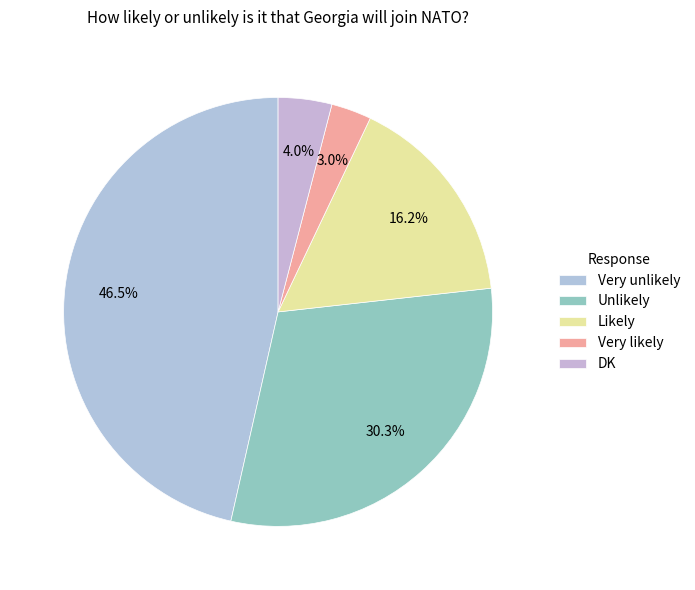

Count the number of slices in the pie.

5